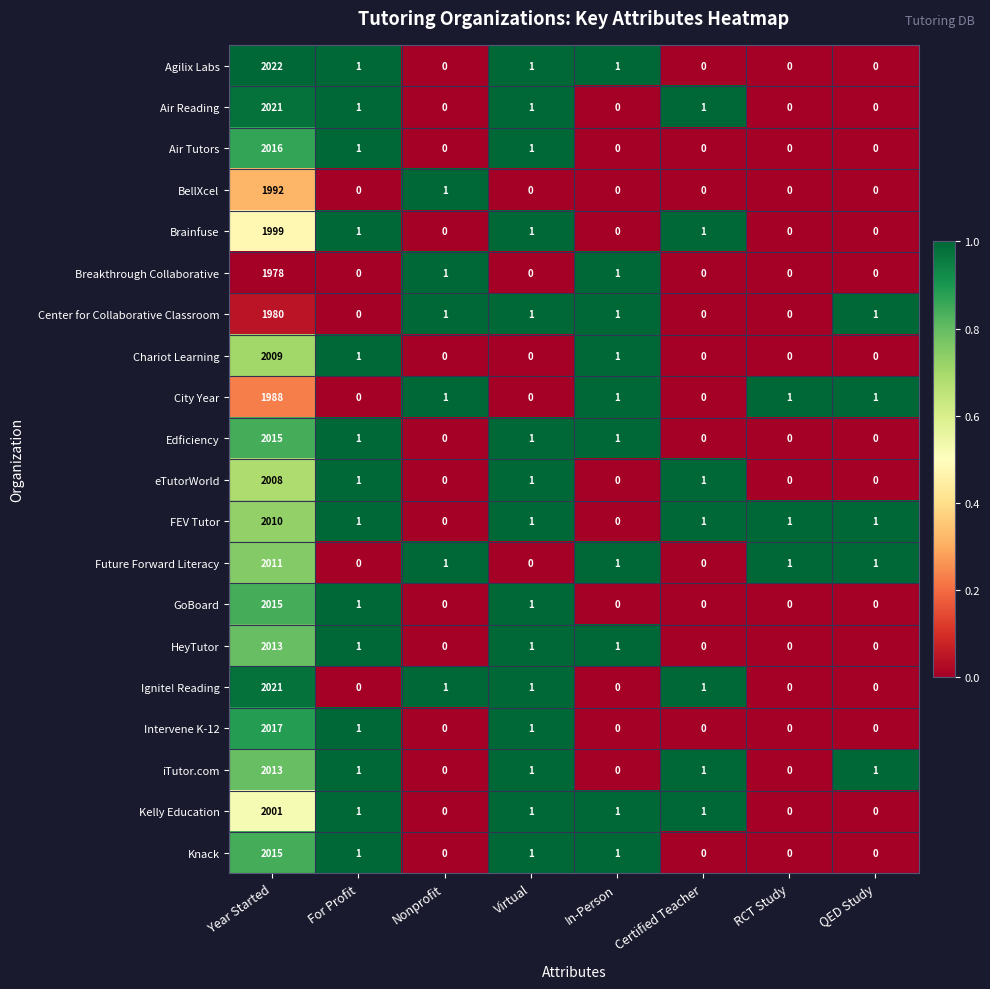

Where does the Air Reading series first go above 1?

Year Started